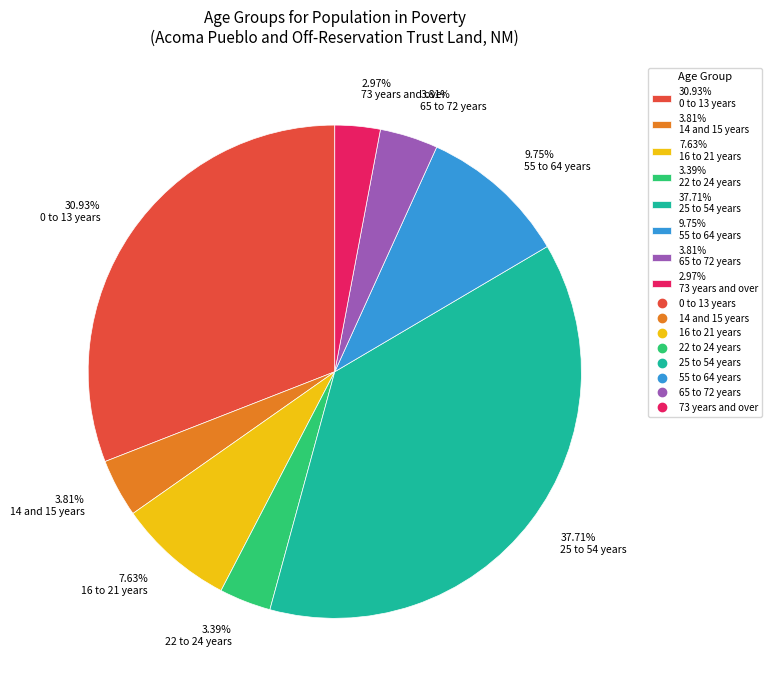

To the nearest percent, what is the average slice percentage?

12%